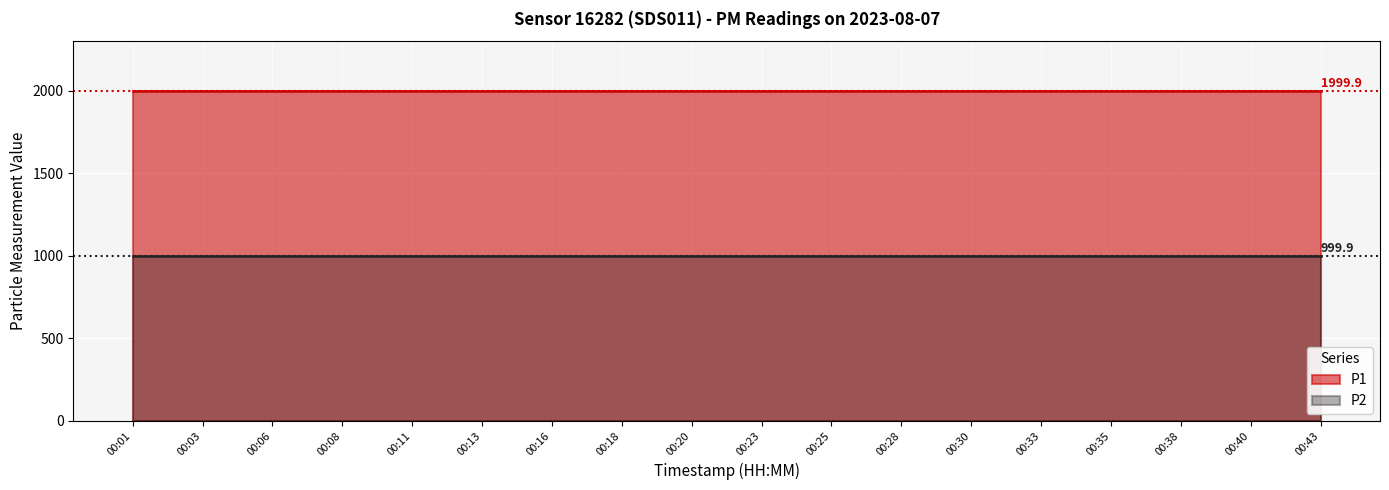

Read the P2 value at 00:35.

999.9